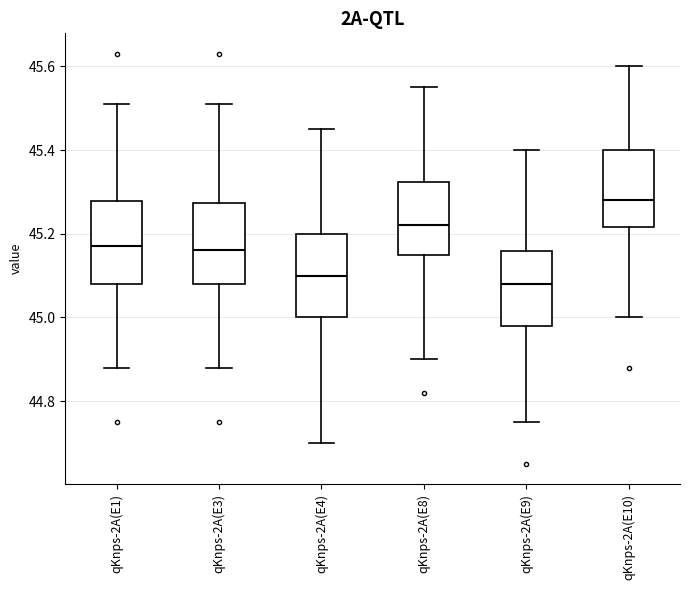

Where is the lower edge of the box for qKnps-2A(E10) on the y-axis? The values are not printed on the chart, so give them approximately, as read against the axis.

45.22